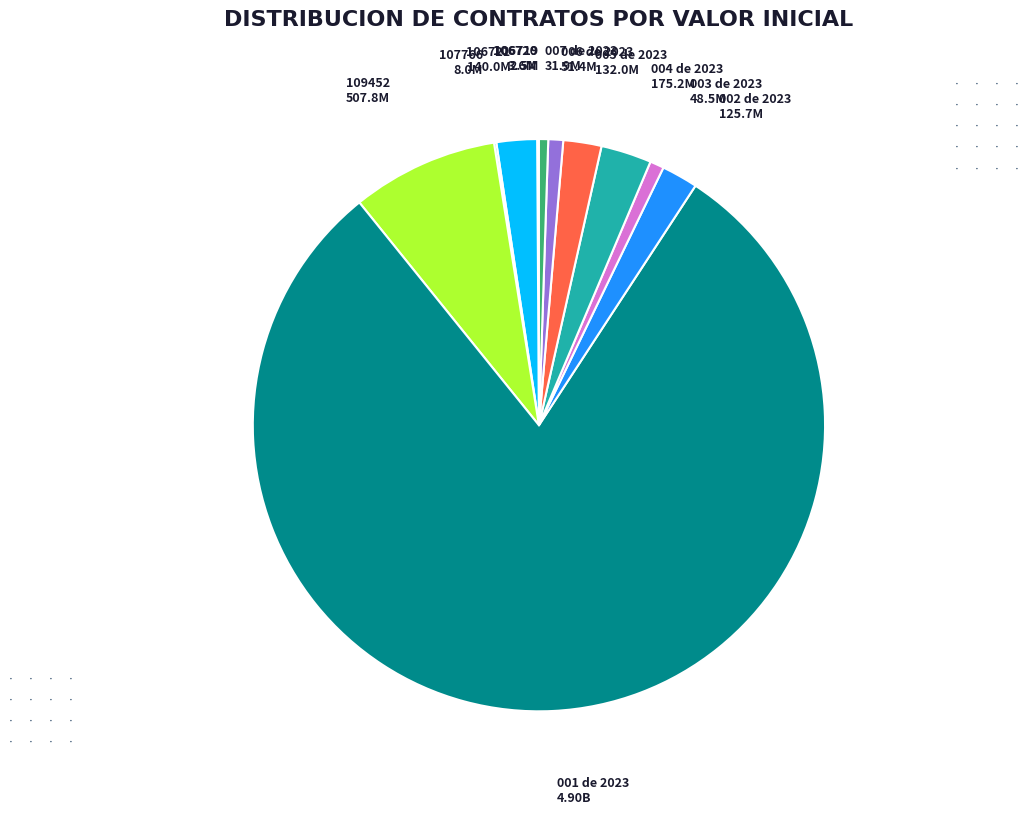

Is the sum of 004 de 2023 and 002 de 2023 greater than half?

No